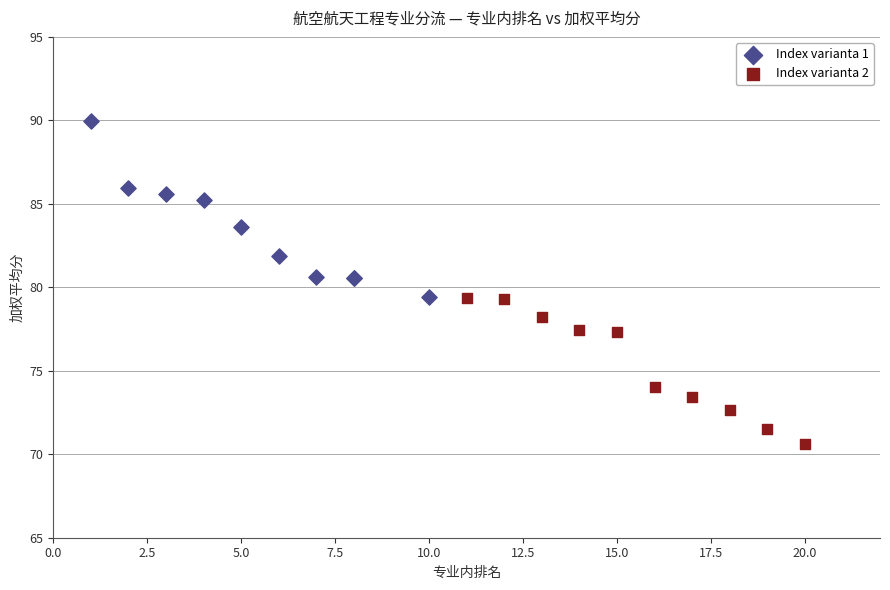

Which series contains the lowest Y value?

Index varianta 2